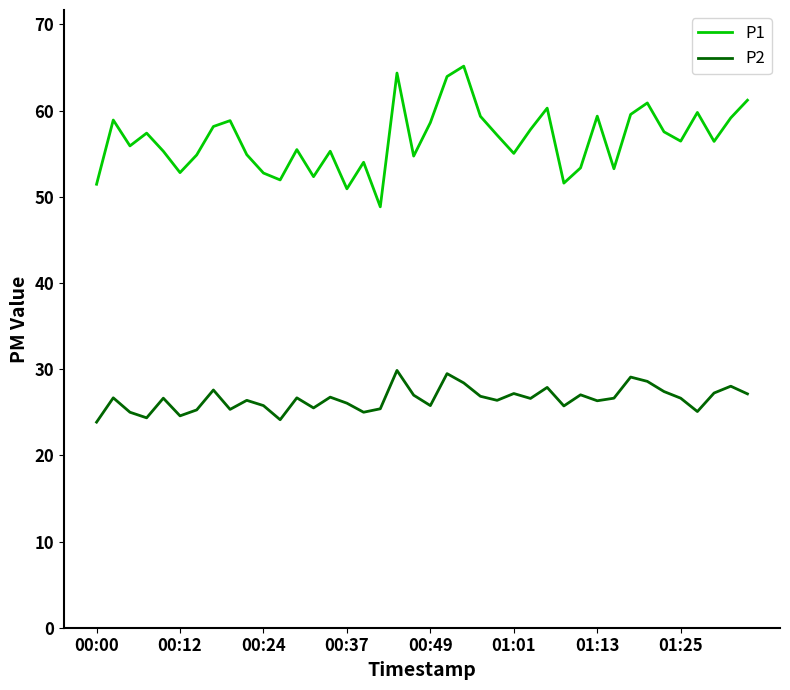

What are all the series names shown in the legend?

P1, P2